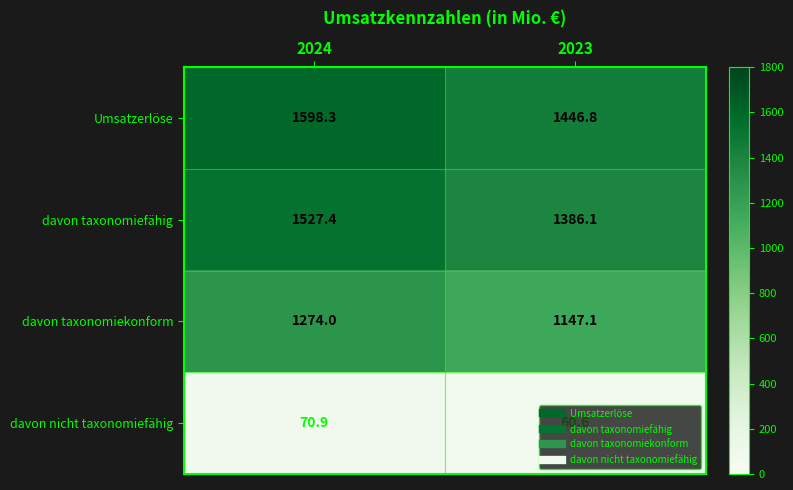

What is the sum of the Umsatzerlöse values at 2024 and 2023?

3045.1